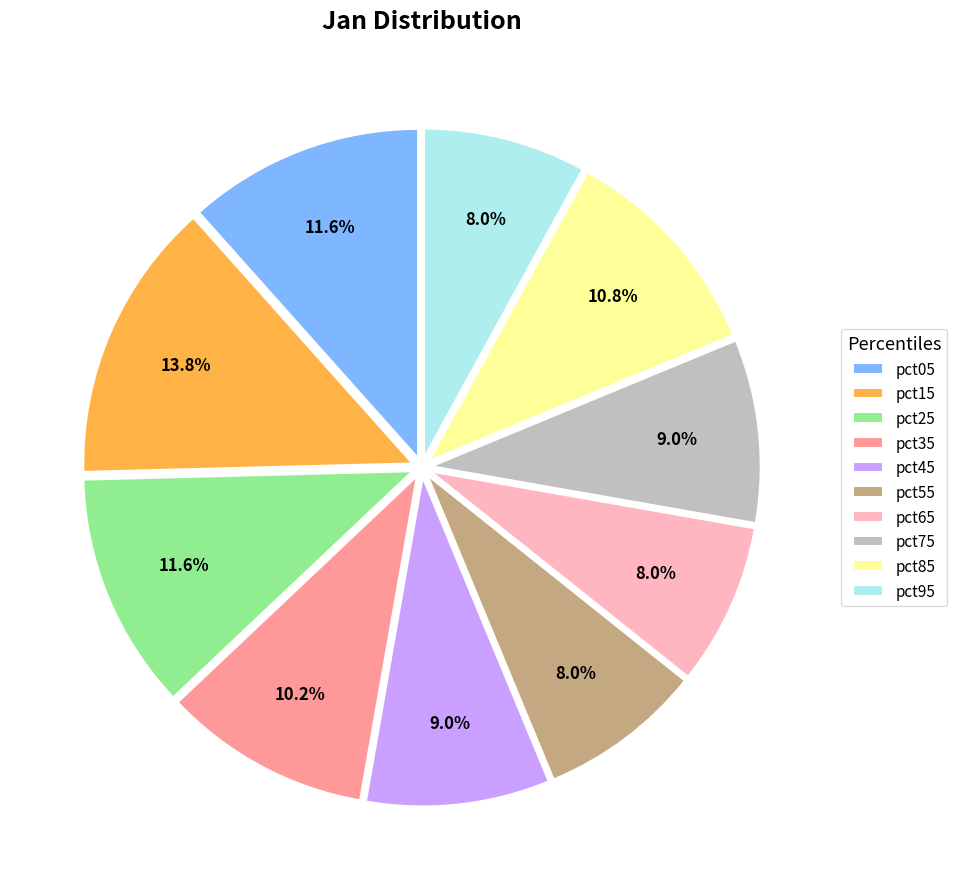

To the nearest percent, what is the combined percentage of pct45 and pct15?

23%